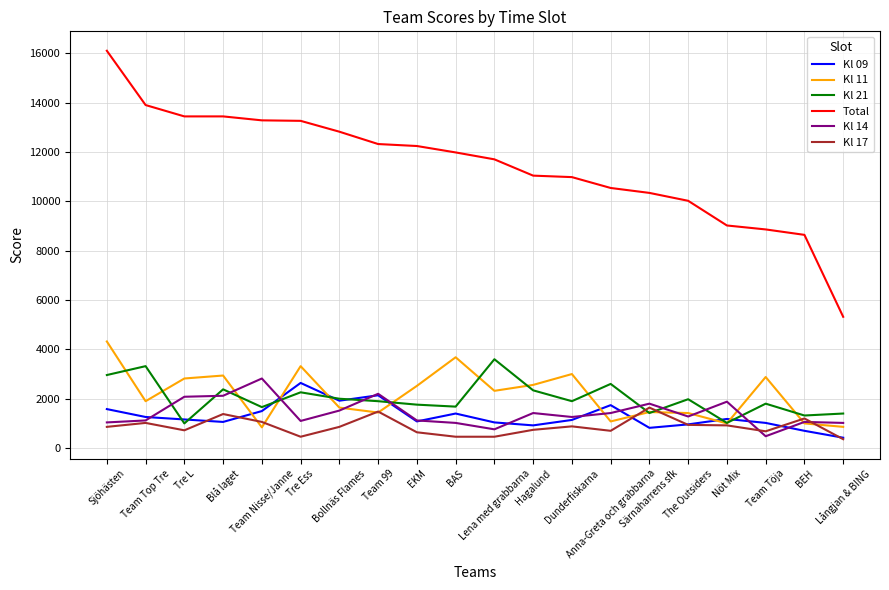

What are all the series names shown in the legend?

Kl 09, Kl 11, Kl 21, Total, Kl 14, Kl 17